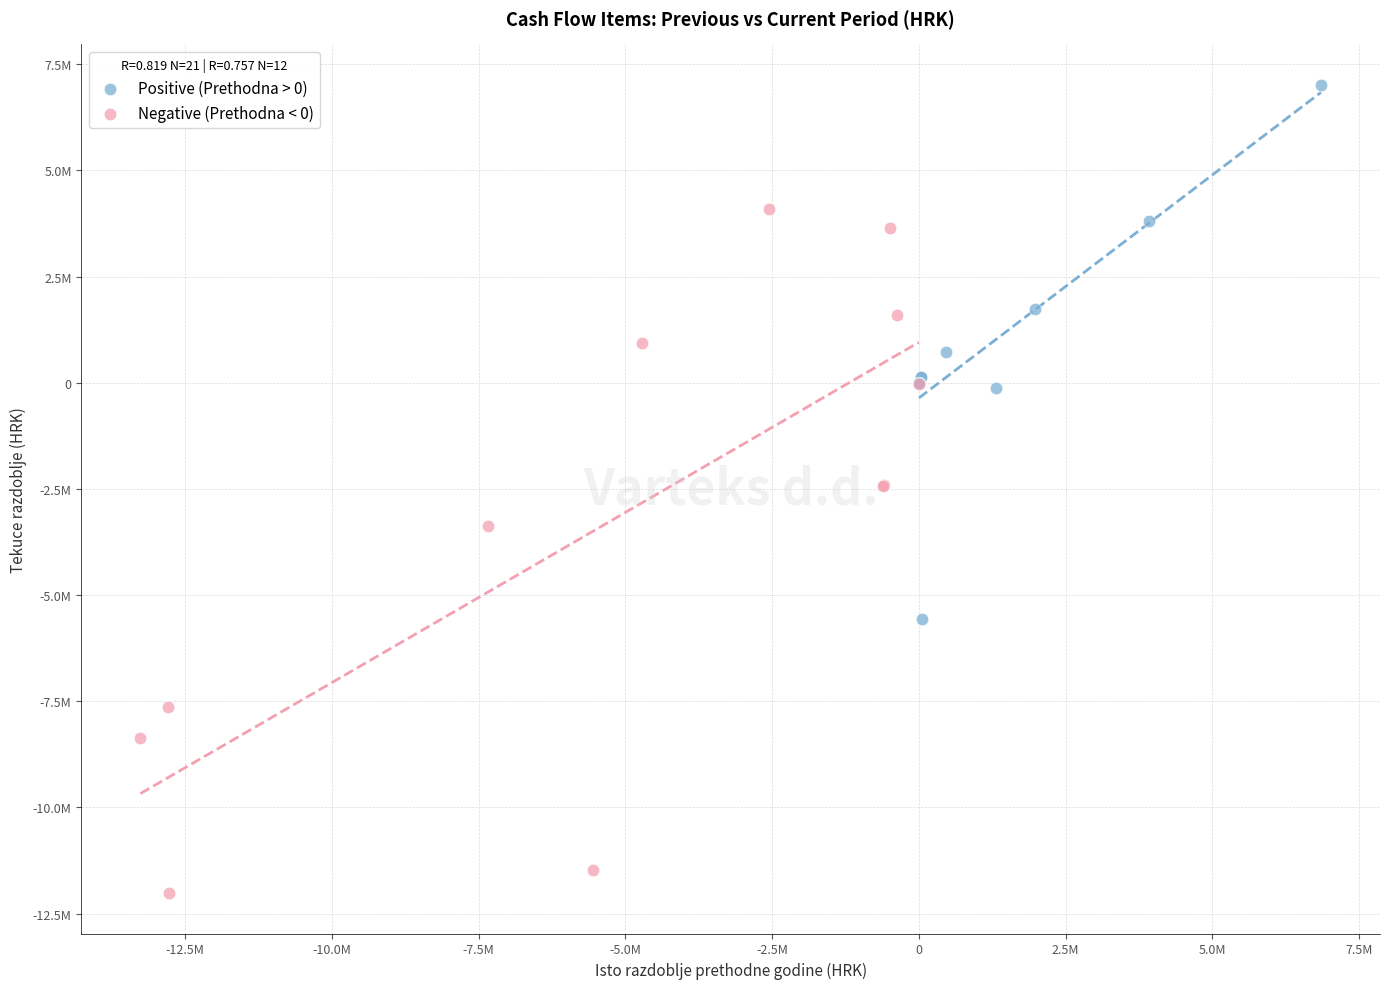

What are all the series names shown in the legend?

Positive (Prethodna > 0), Negative (Prethodna < 0)